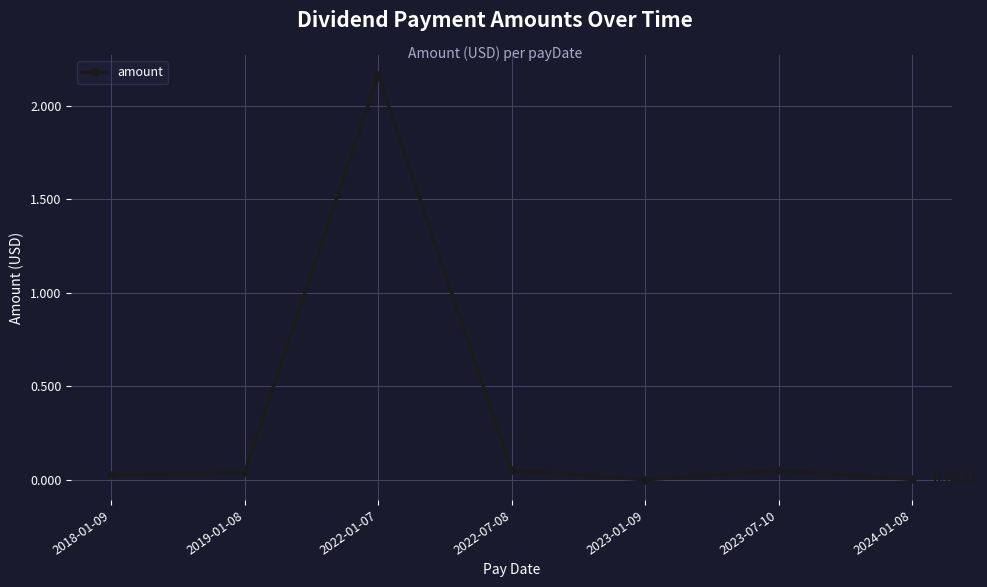

At which category does the data reach its first local peak?

2022-01-07